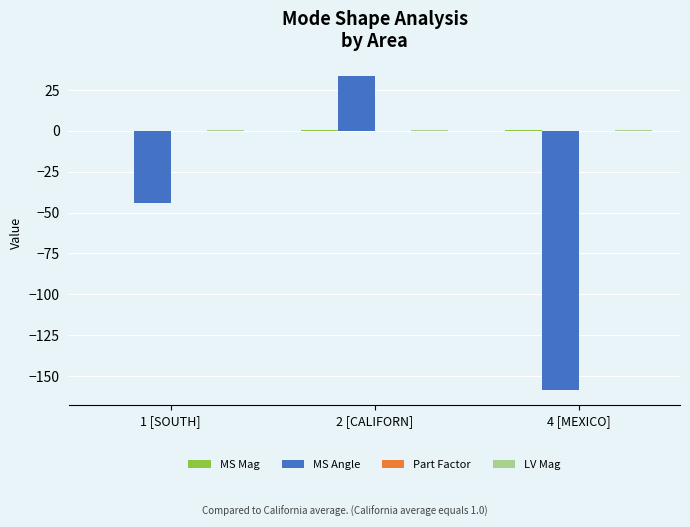

Which series changed the most between 2 [CALIFORN] and 4 [MEXICO]?

MS Angle